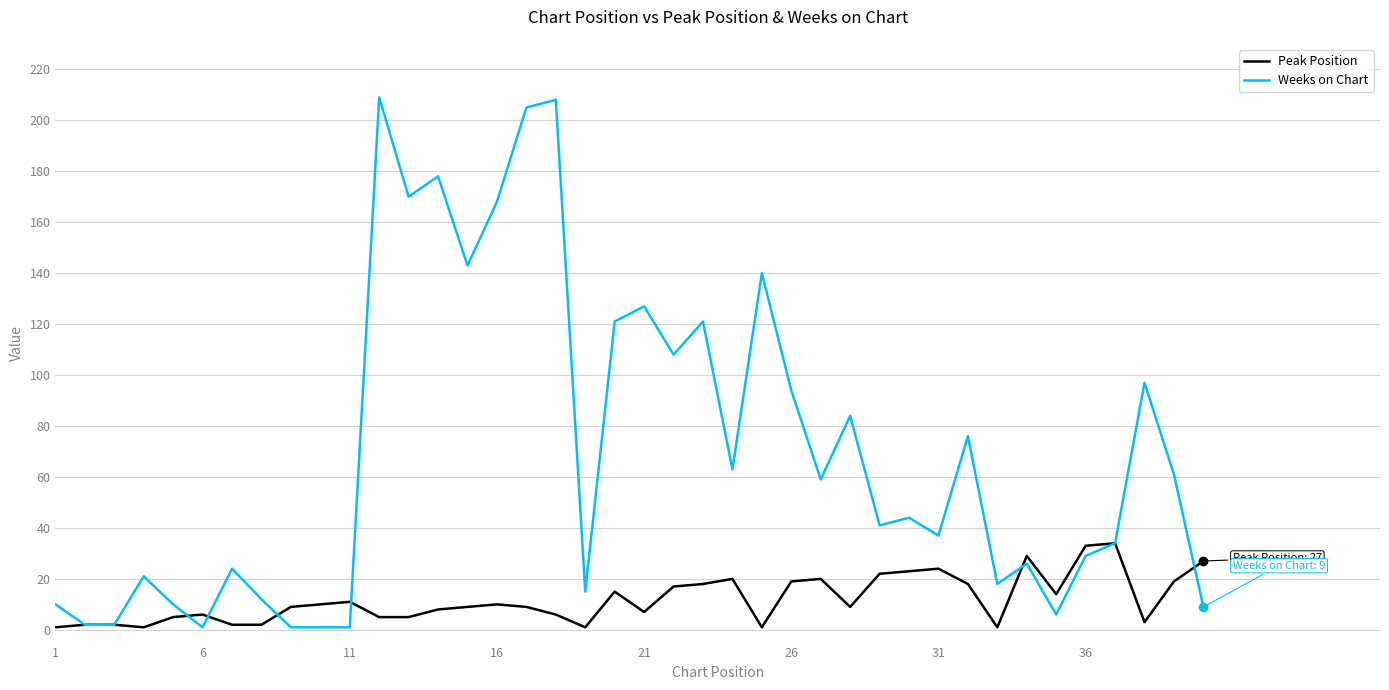

How many lines are shown in the chart?

2